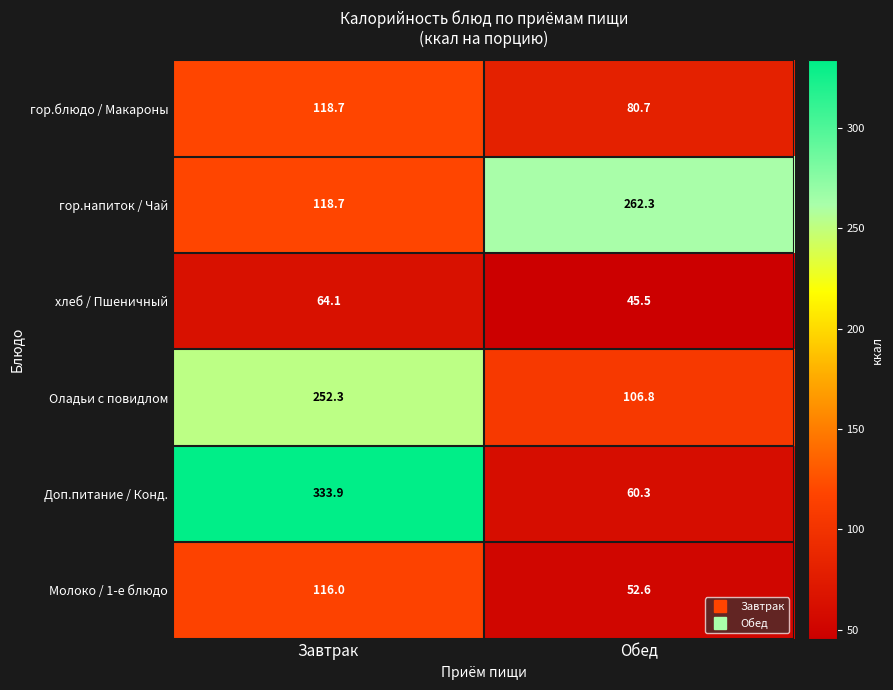

Between Завтрак and Обед, which series saw the biggest shift?

Доп.питание / Конд.